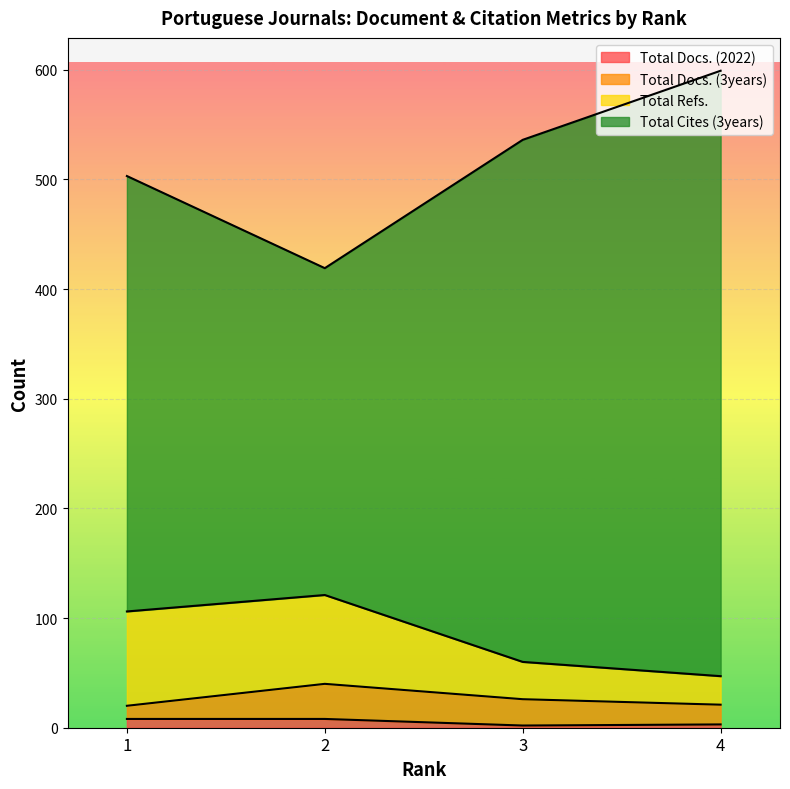

What is the value of the Total Docs. (2022) point at the 4th from the left?

3